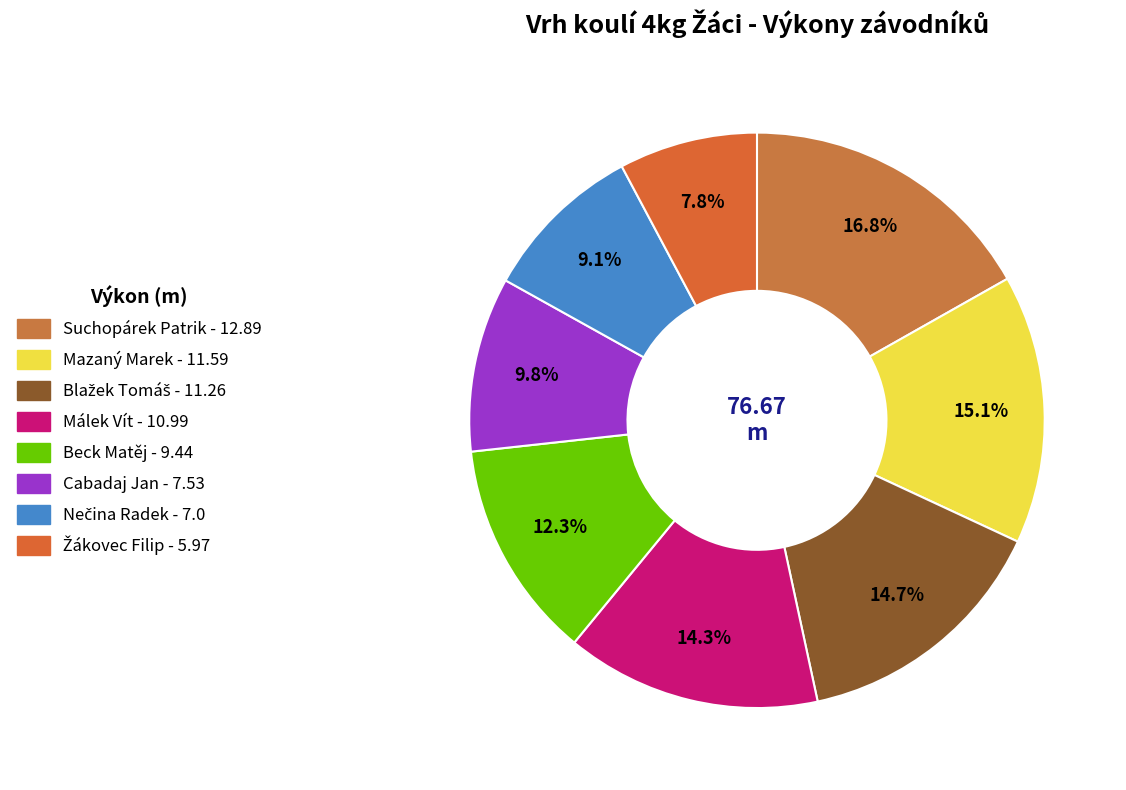

Approximately how many times larger is the value at Suchopárek Patrik compared to Beck Matěj?

1.4